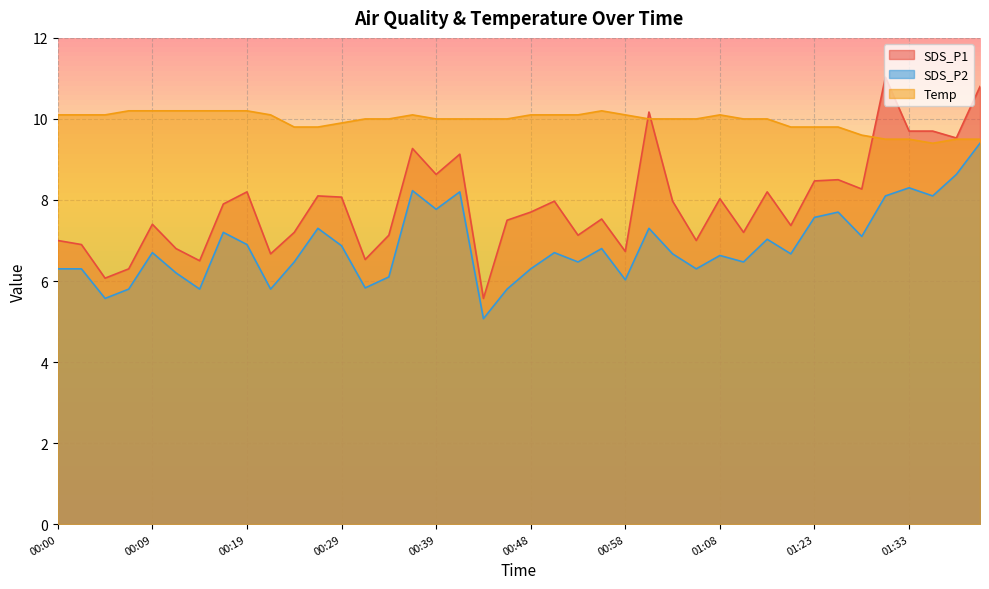

True or false: SDS_P1 and SDS_P2 intersect in this chart.

False